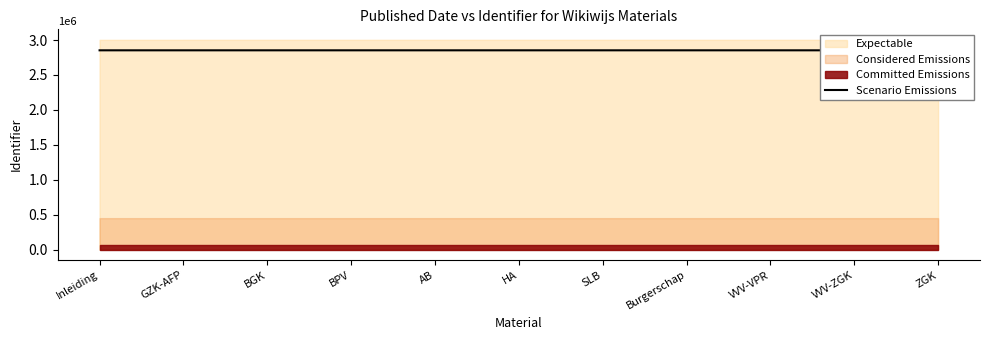

True or false: the data has more than 1 interior local peaks.

False